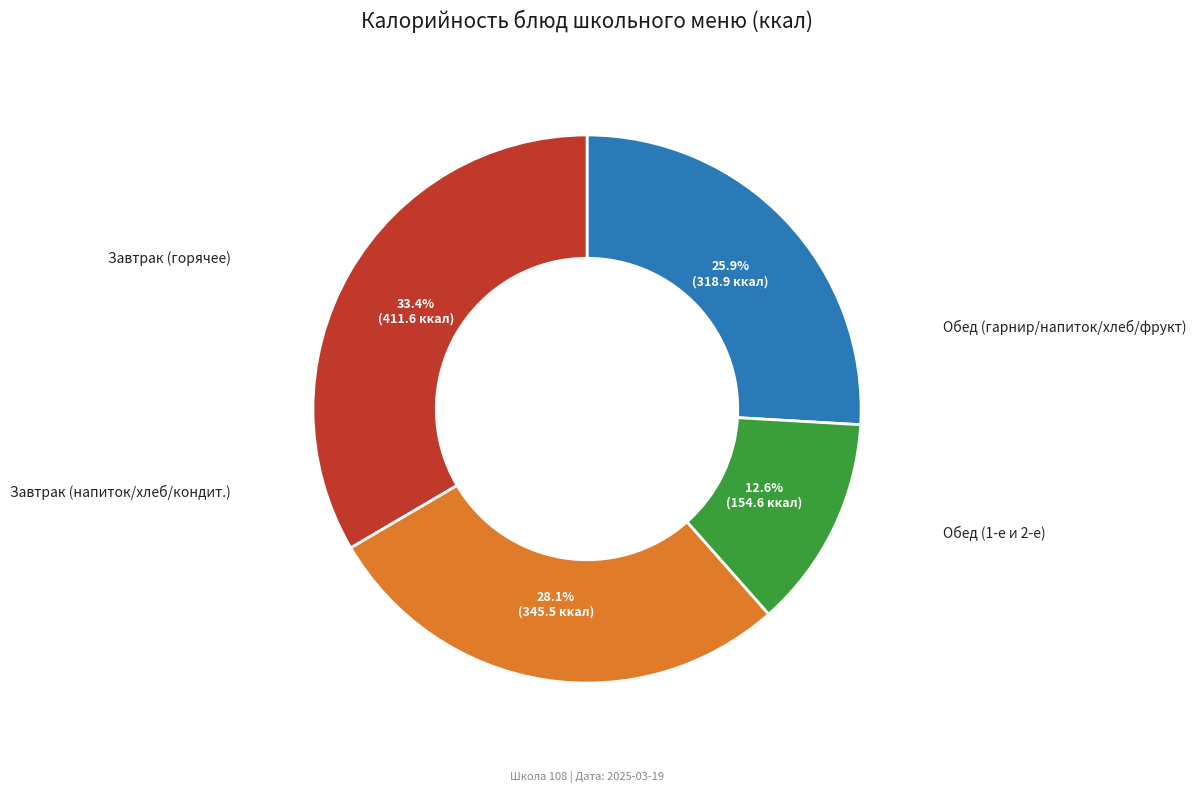

Does any single category account for the majority?

No